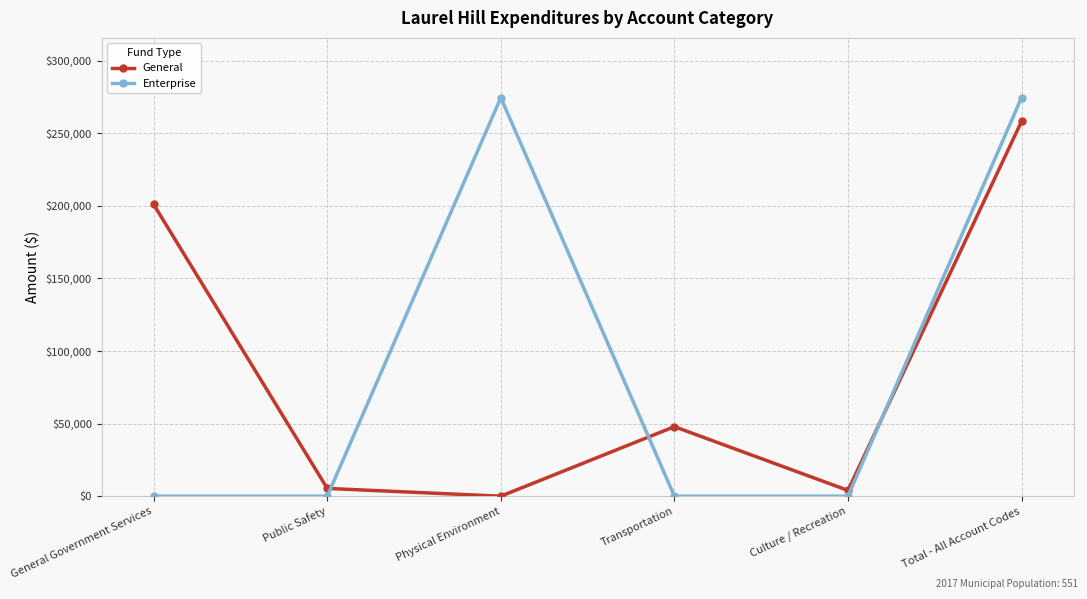

Where is the first local minimum for General?

Physical Environment